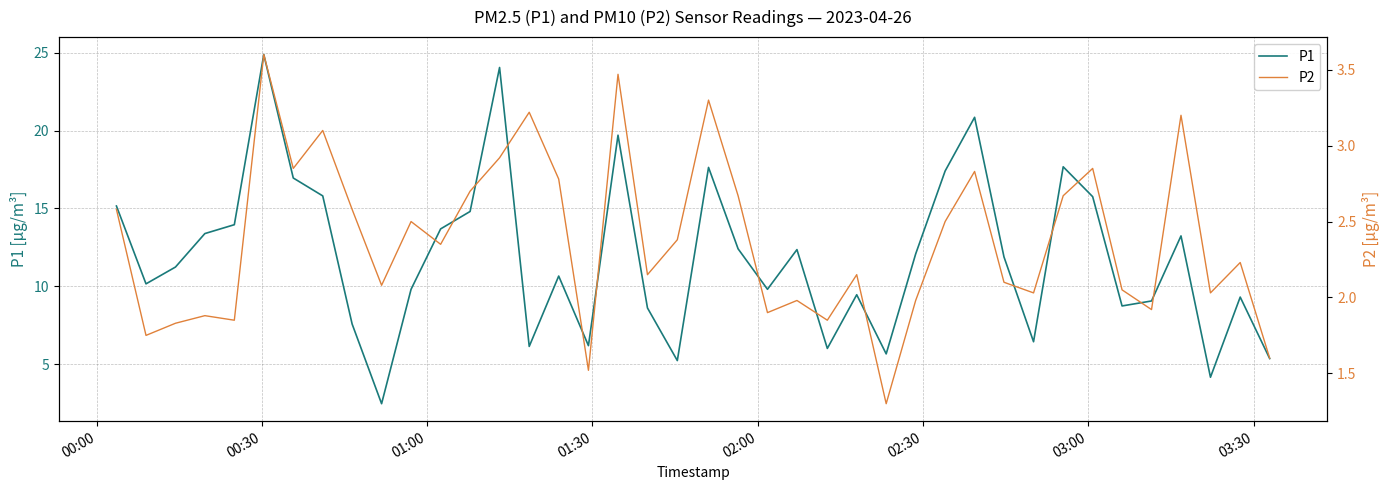

Which series has the largest range (max minus min)?

P1